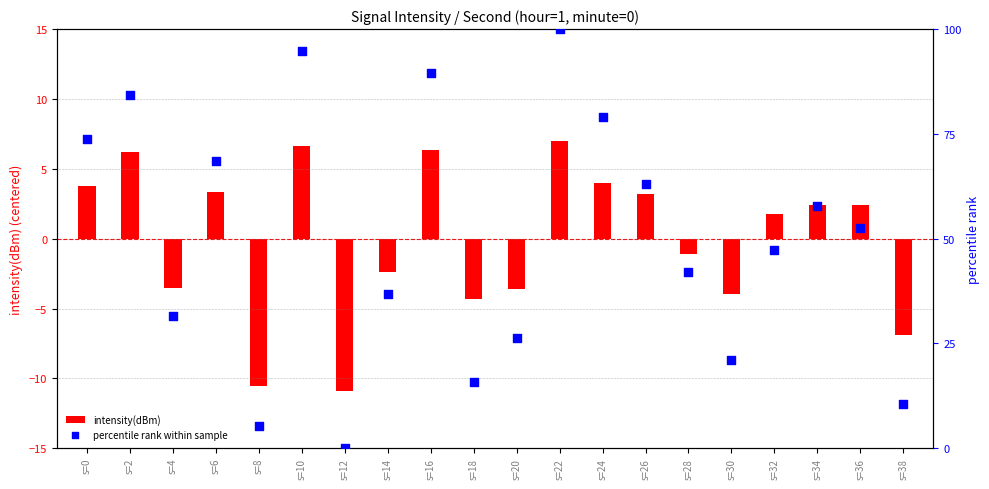

Which series has the widest spread of Y values?

percentile rank within sample